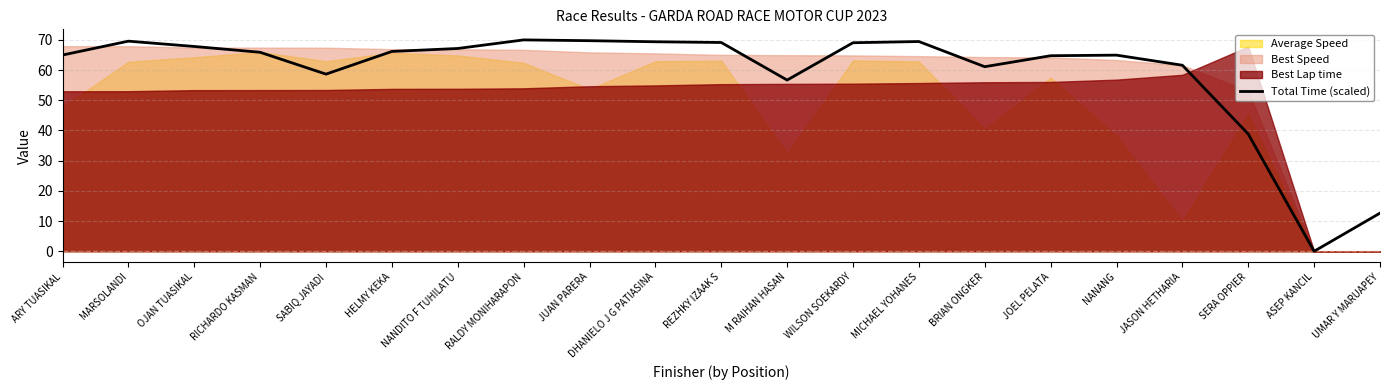

The value at MARSOLANDI is 69.6. True or false?

True